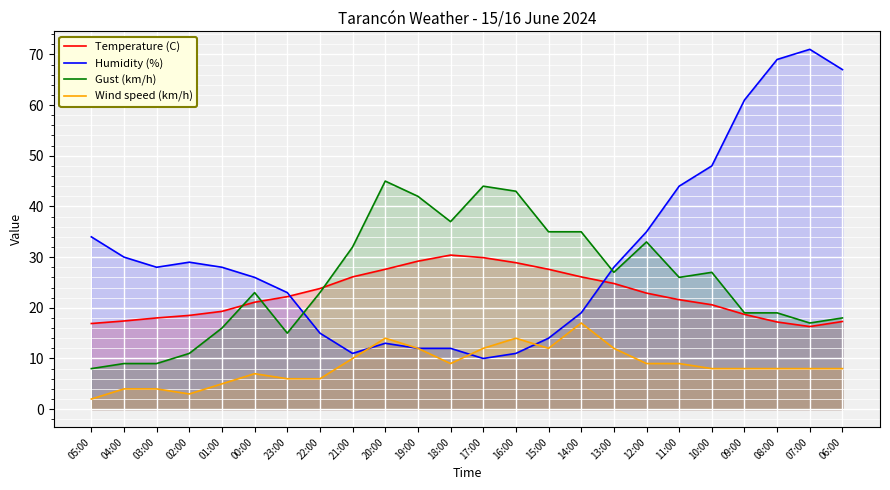

What is the label of the 10th point from the right?

15:00